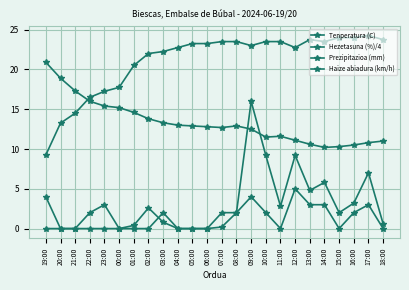

How many data points does each series have?

24